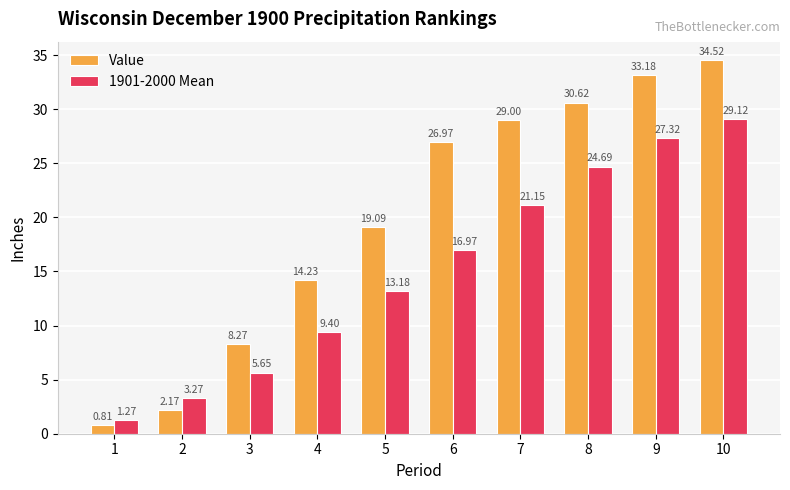

How many values in the 1901-2000 Mean series are below 16?

5